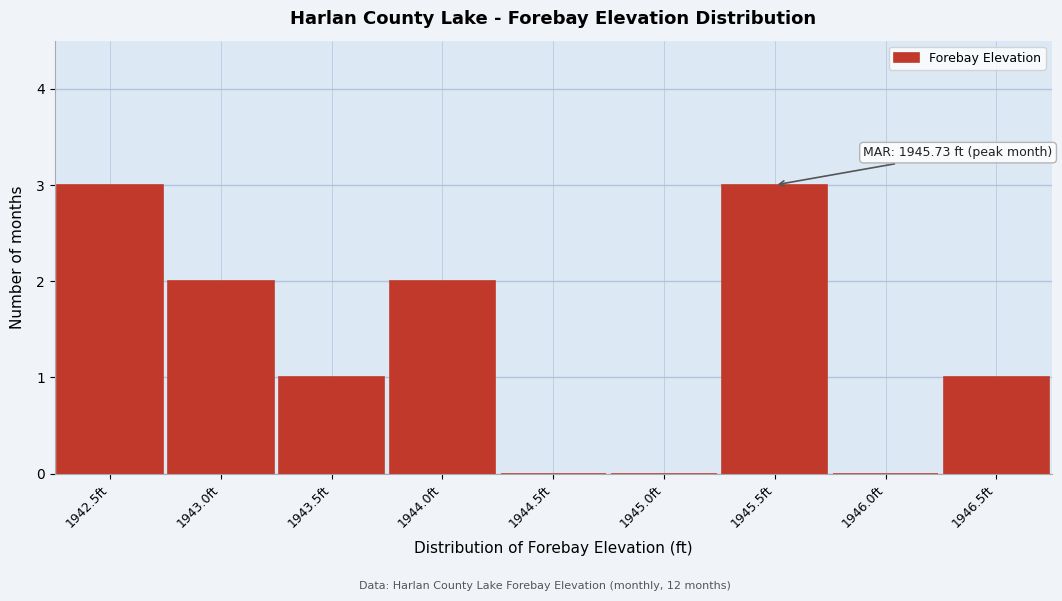

Reading left to right, transcribe all the data shown in this chart.

1942.5ft=3	1943.0ft=2	1943.5ft=1	1944.0ft=2	1944.5ft=0	1945.0ft=0	1945.5ft=3	1946.0ft=0	1946.5ft=1